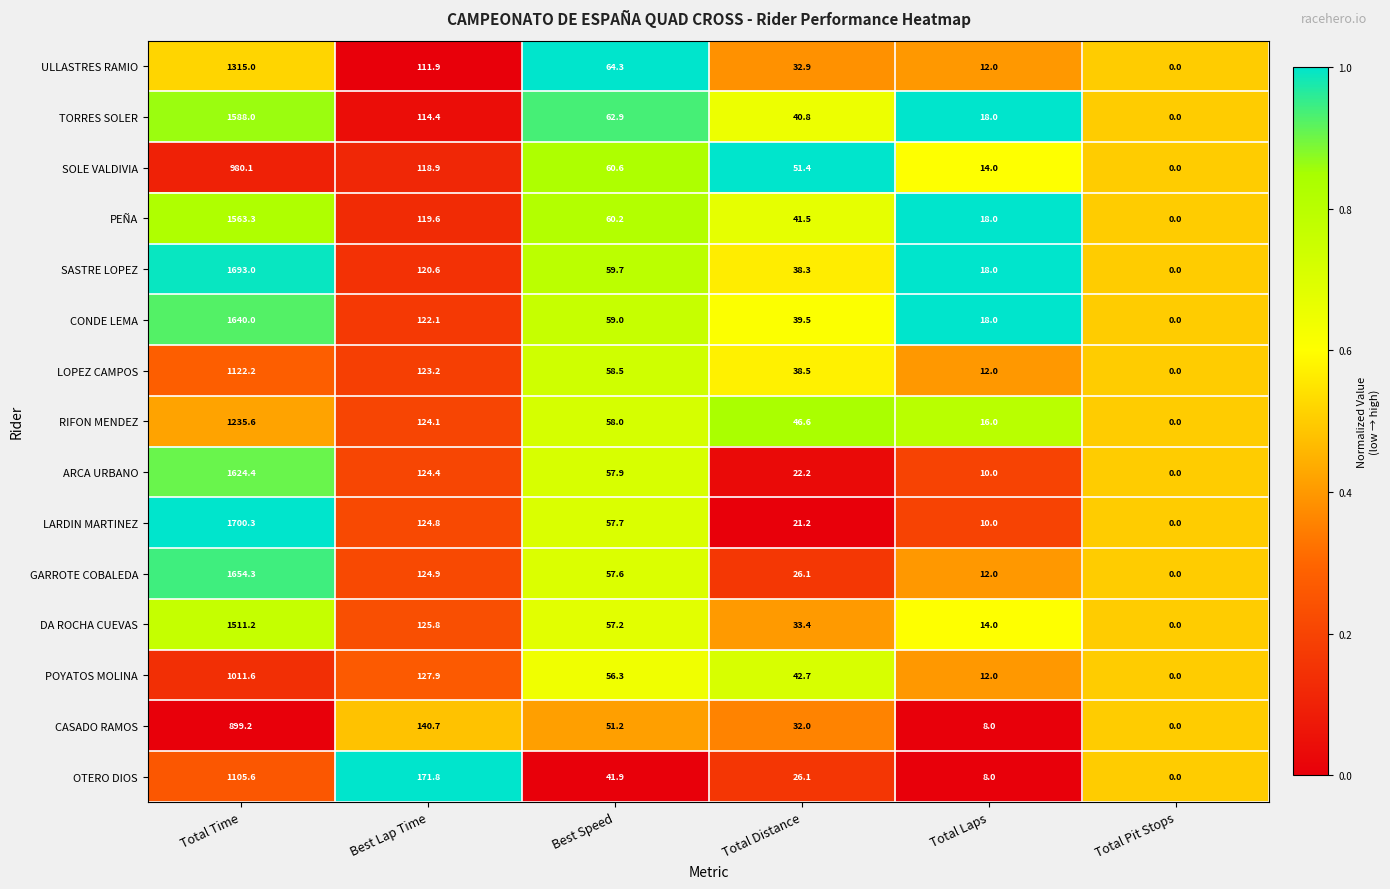

What is the difference between the second highest and minimum values in the SASTRE LOPEZ series?

120.6